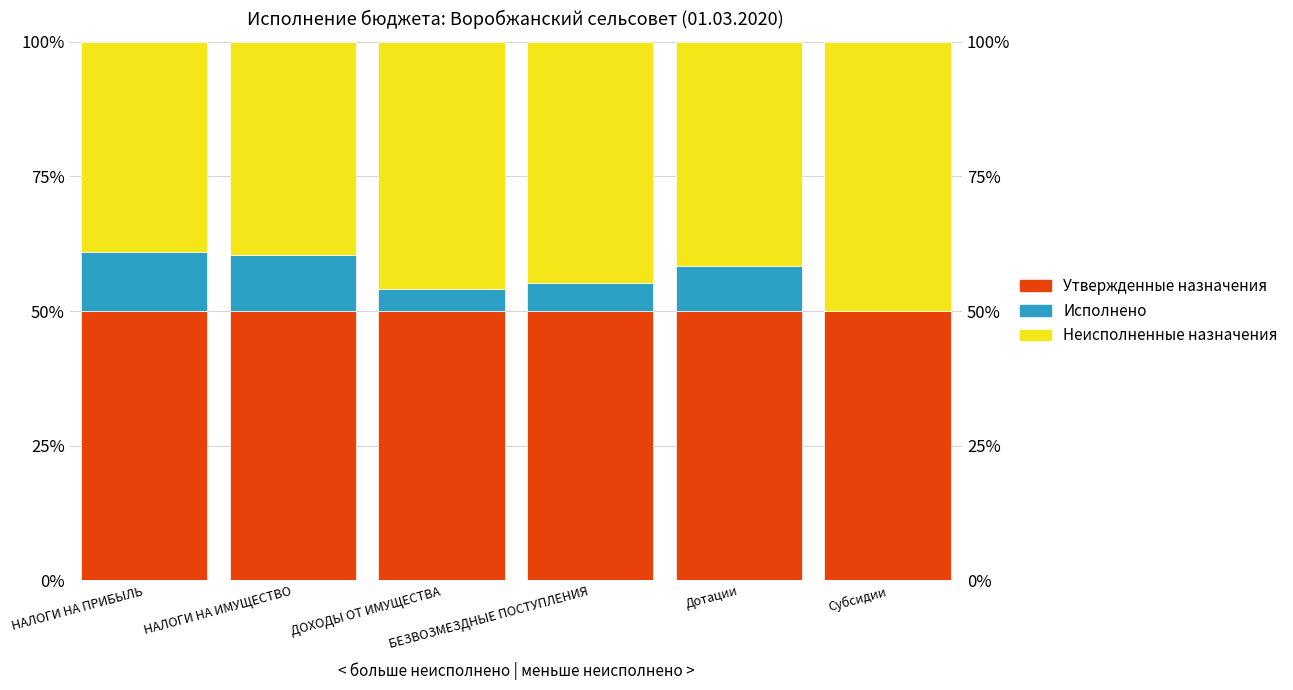

Which label corresponds to the smallest value in the chart?

Субсидии